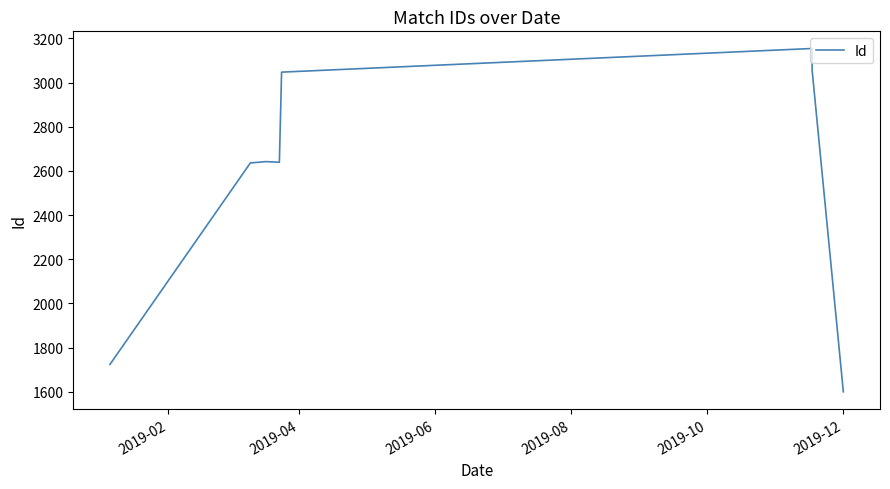

What is the smallest value displayed?

1600